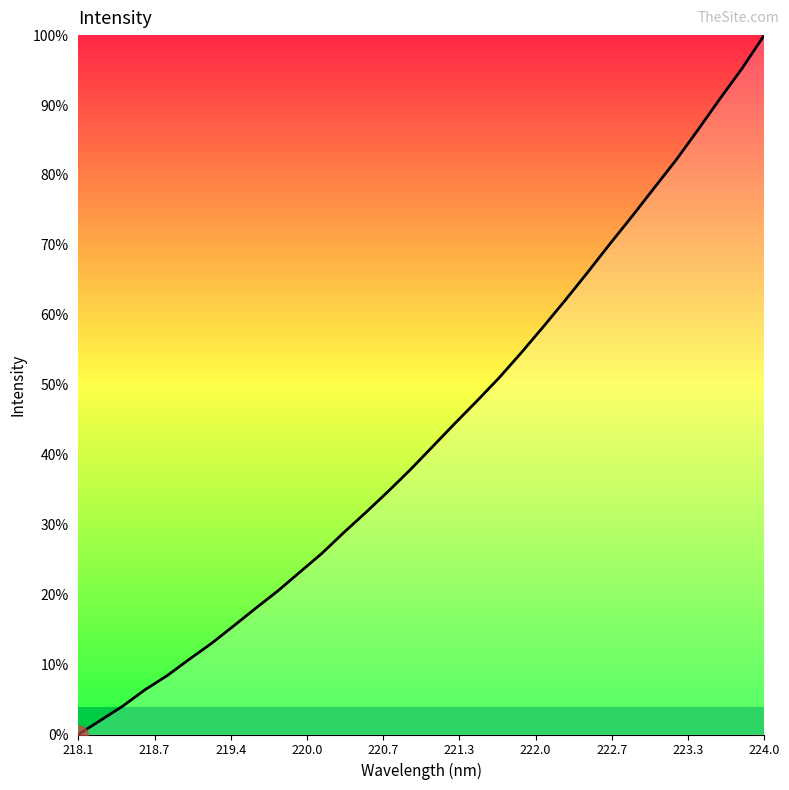

Does the chart display data point markers on the line(s)?

No